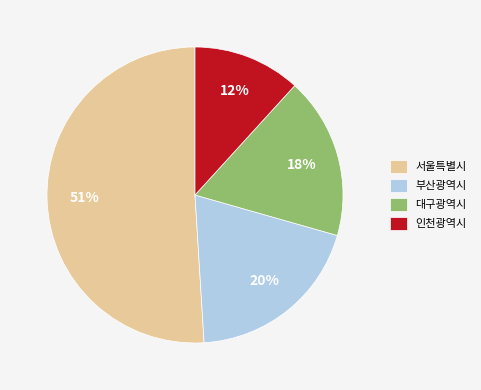

To the nearest percent, what is the difference between the 서울특별시 and 인천광역시 slice percentages?

39%